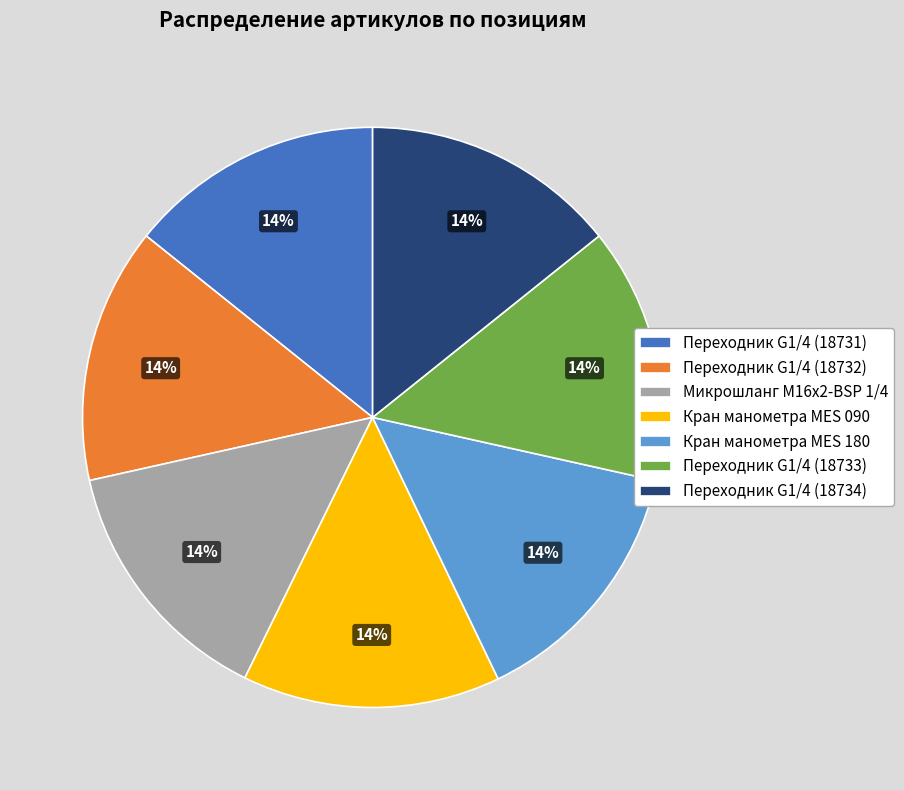

To the nearest percent, what portion does Переходник G1/4 (18732) represent?

14%